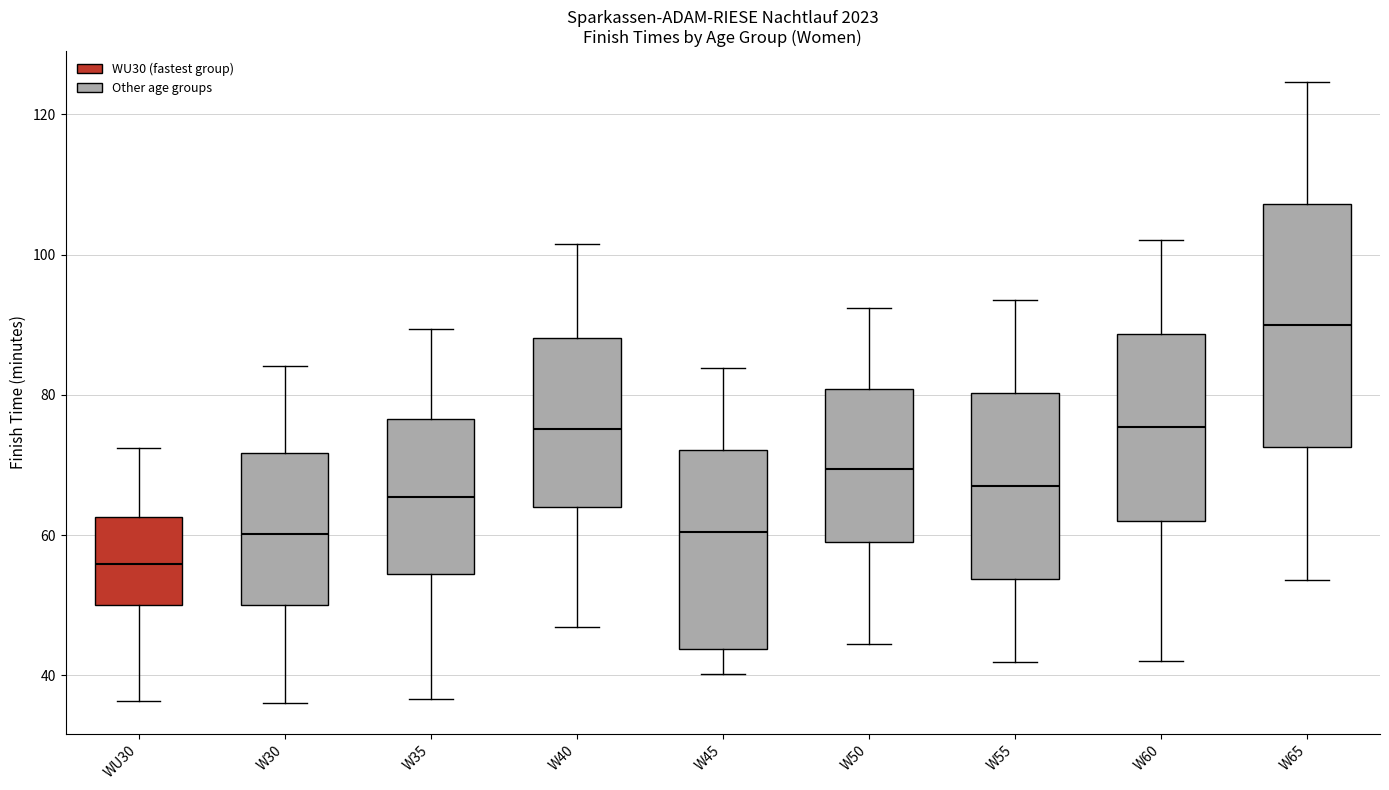

Where does the upper whisker of the box for W60 end on the y-axis? The values are not printed on the chart, so give them approximately, as read against the axis.

102